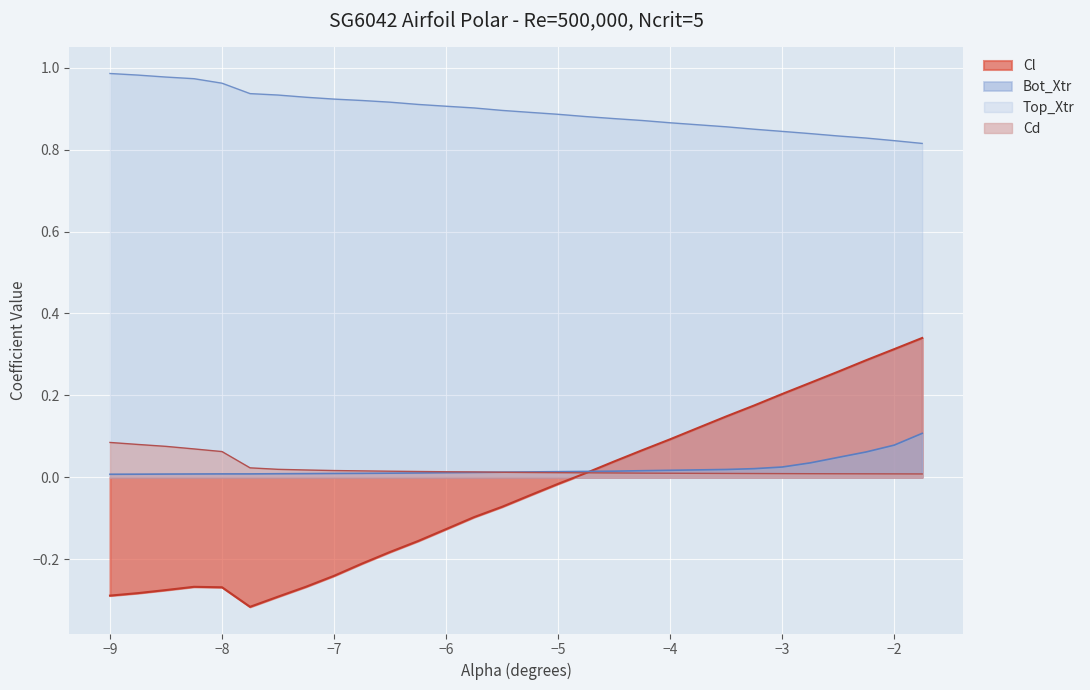

What is the sum of the Top_Xtr values at -7.25 and -9.0?

1.9